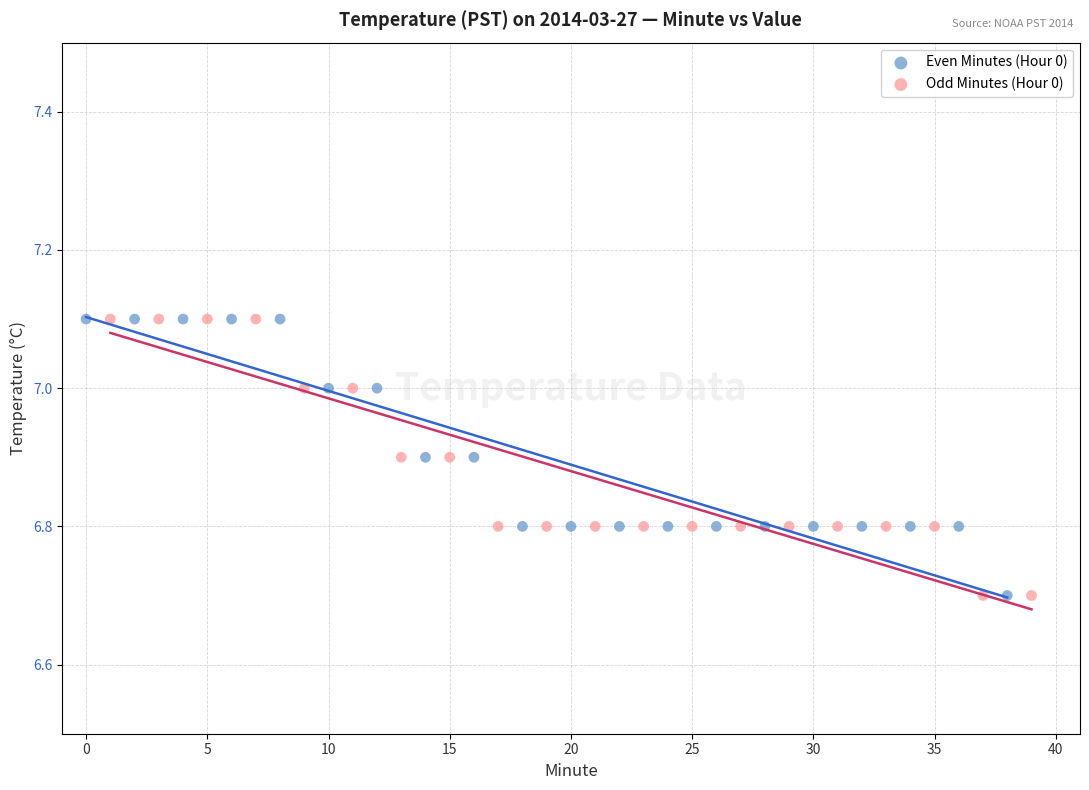

What are all the series names shown in the legend?

Even Minutes (Hour 0), Odd Minutes (Hour 0)